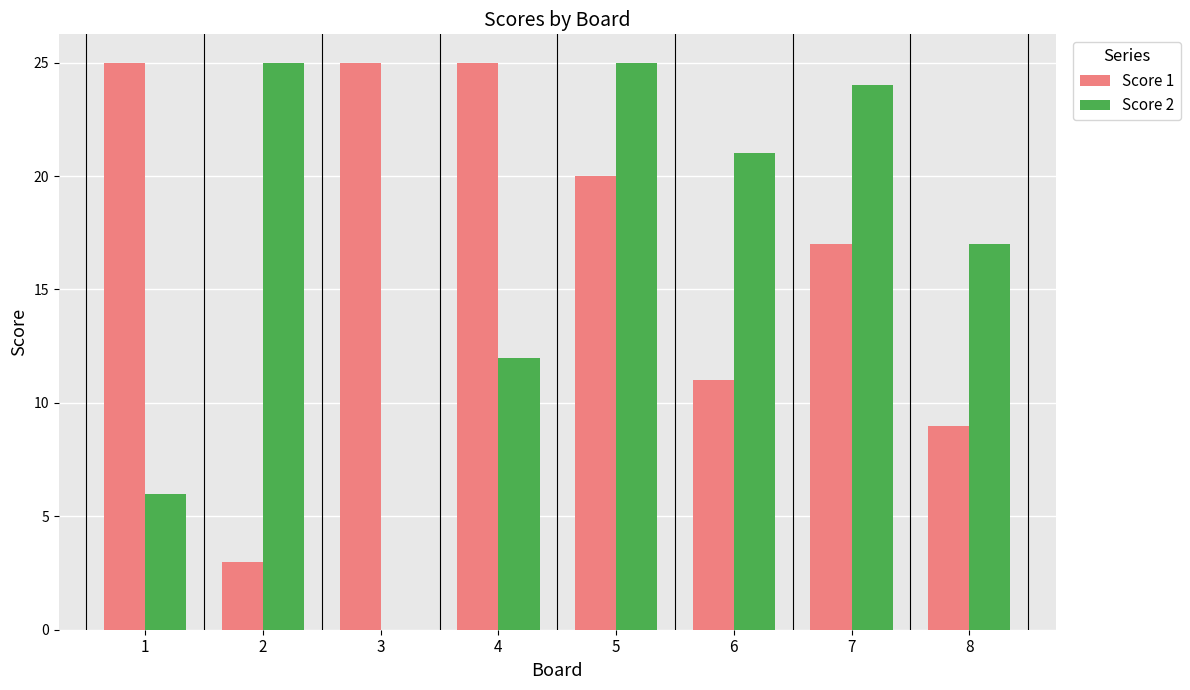

Where does the Score 1 series first go above 20?

1